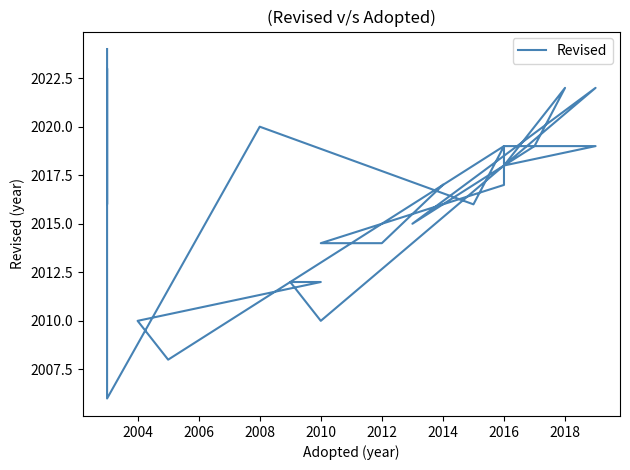

Is this an area chart (filled region under the line)?

No